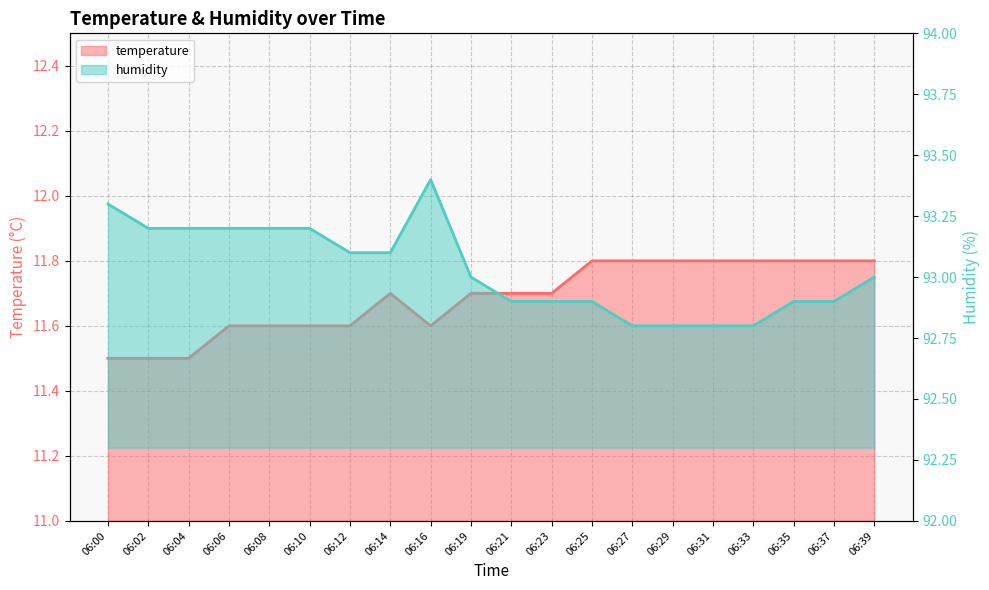

What is the highest value of the temperature series?

11.8